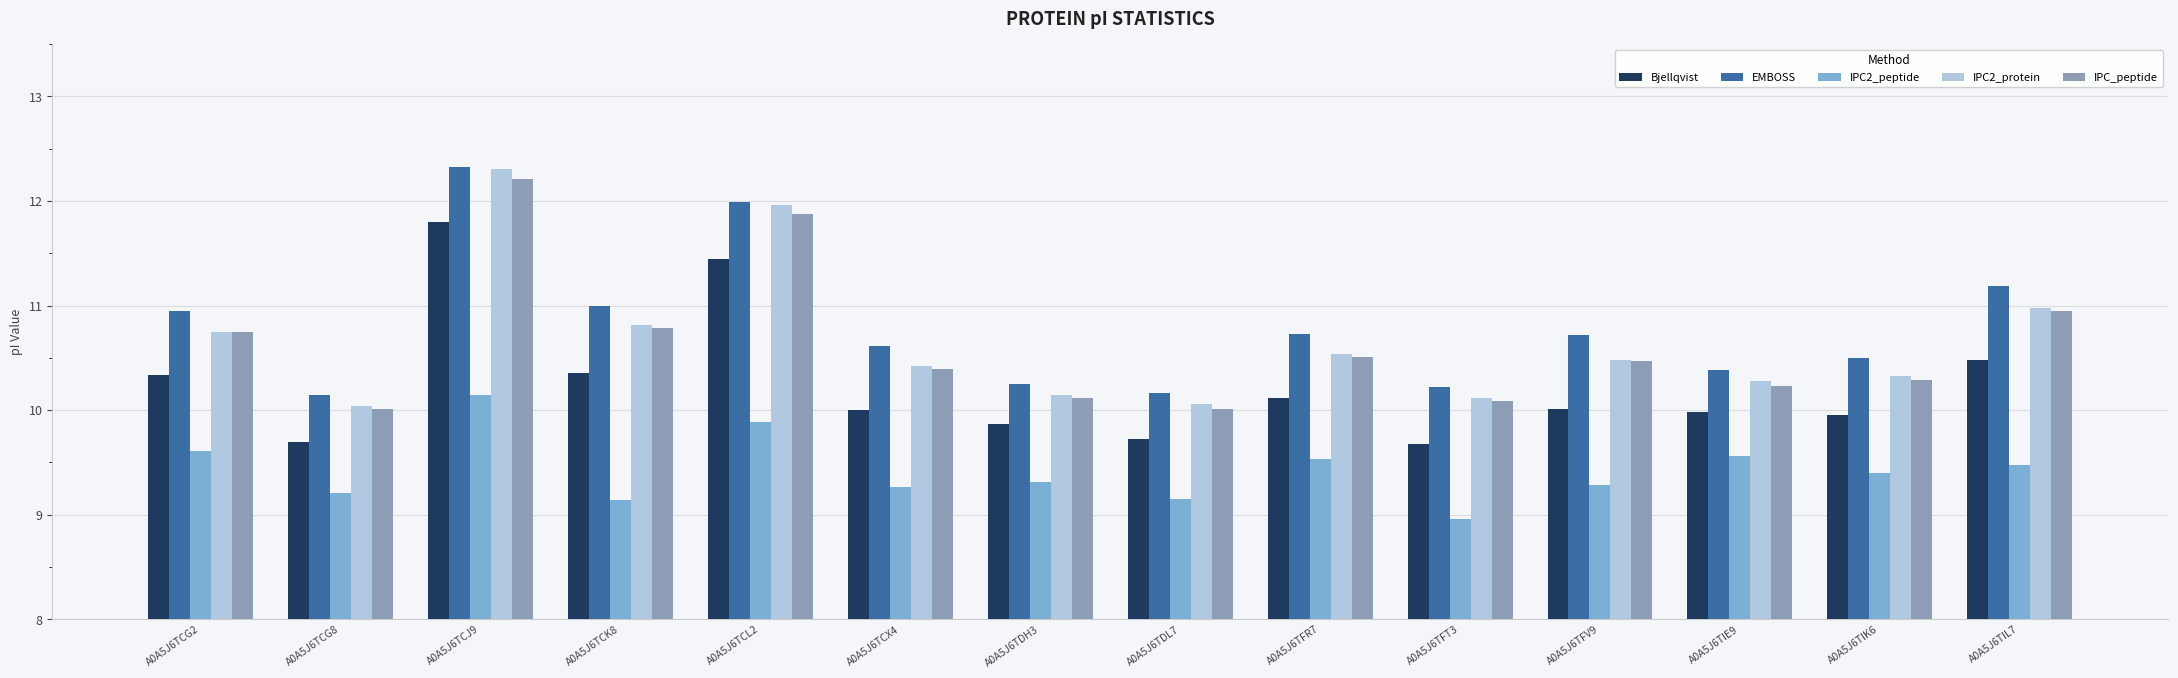

Is it true that Bjellqvist equals 16.8 at A0A5J6TIL7?

False